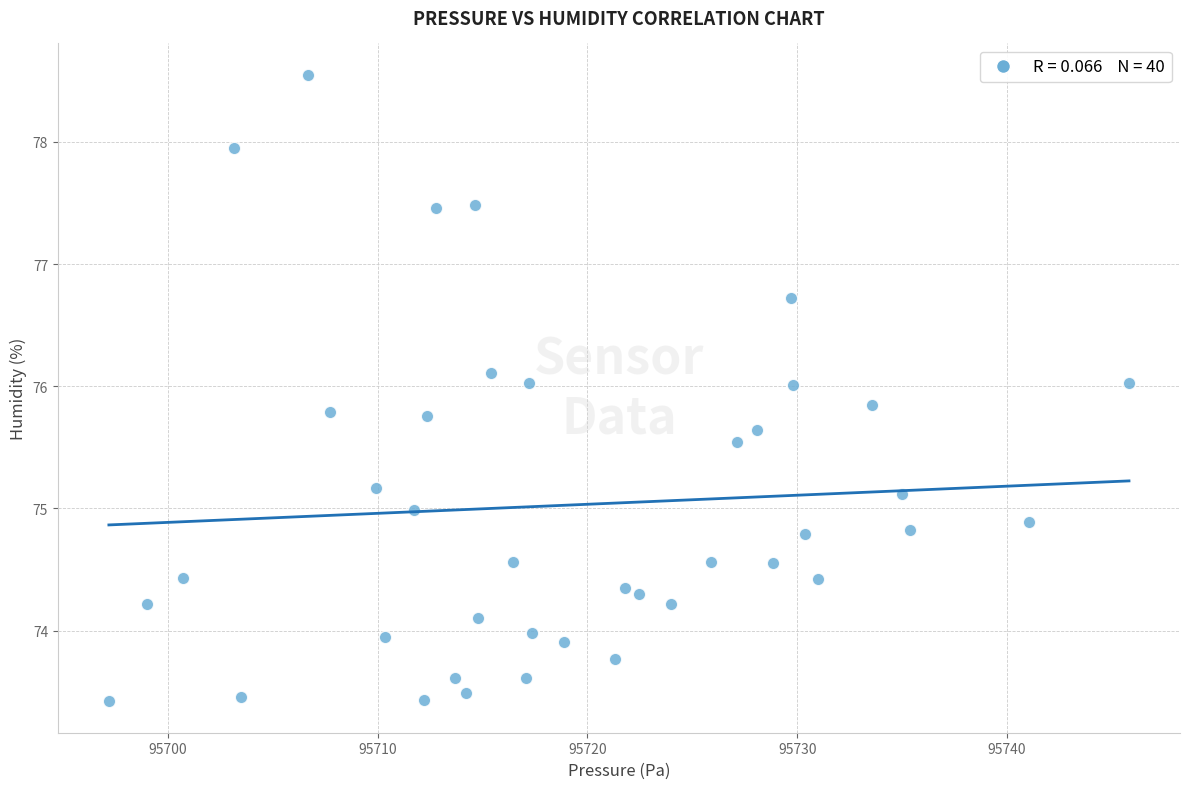

What is the range of Y values (max minus min)?

5.1